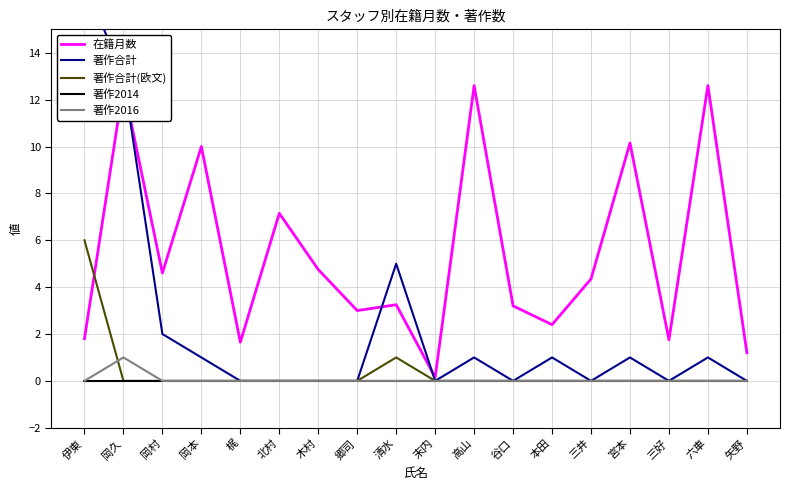

Which label corresponds to the smallest value in the chart?

梶